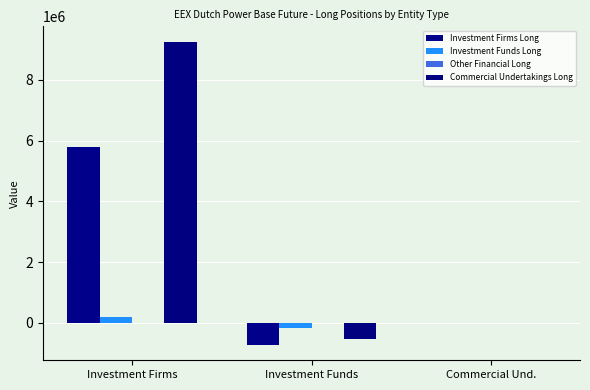

What is the label of the 2nd bar from the right?

Investment Funds